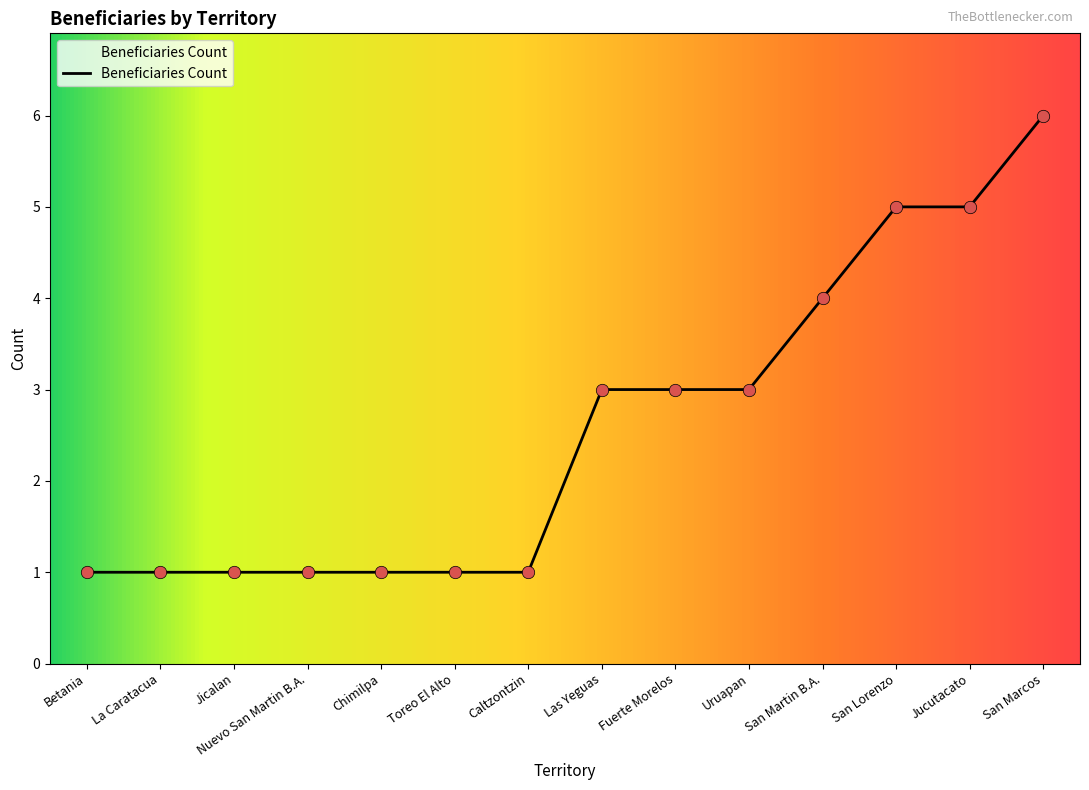

Approximately how many times larger is the value at Jucutacato compared to San Lorenzo?

1.0